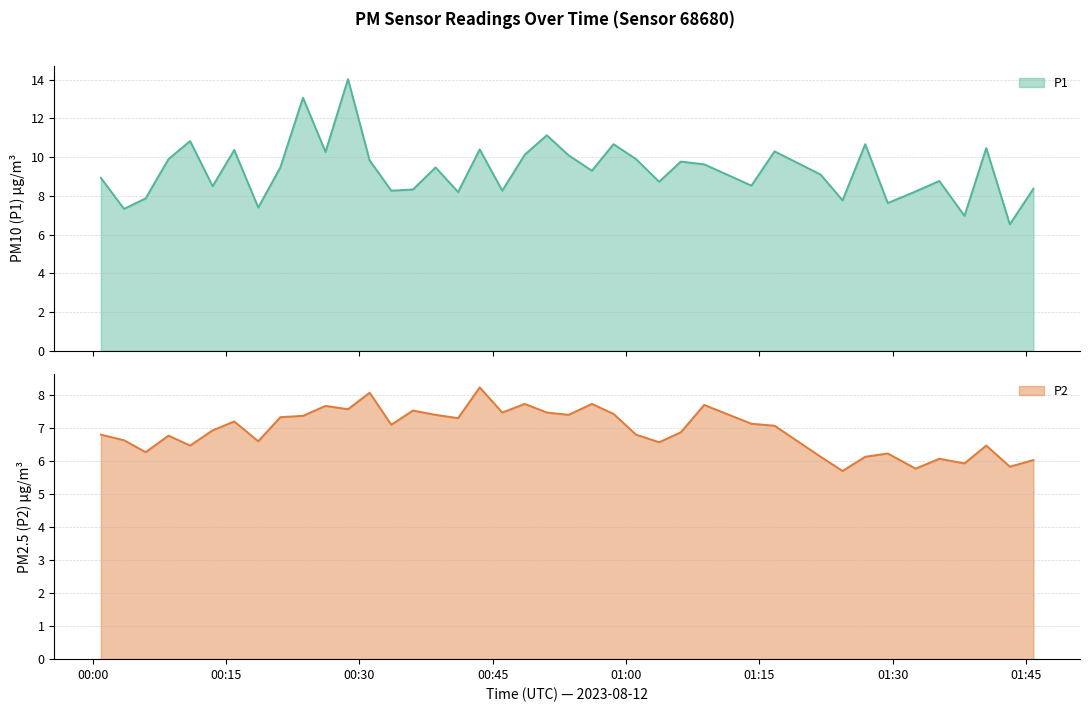

Reading right to left, list all the values displayed in this chart.

P1: 8.4	6.5	10.5	7.0	8.8	8.2	7.6	10.7	7.8	9.1	10.3	8.5	9.6	9.8	8.7	9.9	10.7	9.3	10.1	11.1	10.1	8.3	10.4	8.2	9.5	8.3	8.3	9.8	14.0	10.3	13.1	9.5	7.4	10.4	8.5	10.8	9.9	7.9	7.3	8.9
P2: 6.0	5.8	6.5	5.9	6.1	5.8	6.2	6.1	5.7	6.1	7.1	7.1	7.7	6.9	6.6	6.8	7.4	7.7	7.4	7.5	7.7	7.5	8.2	7.3	7.4	7.5	7.1	8.1	7.6	7.7	7.4	7.3	6.6	7.2	6.9	6.5	6.8	6.3	6.6	6.8